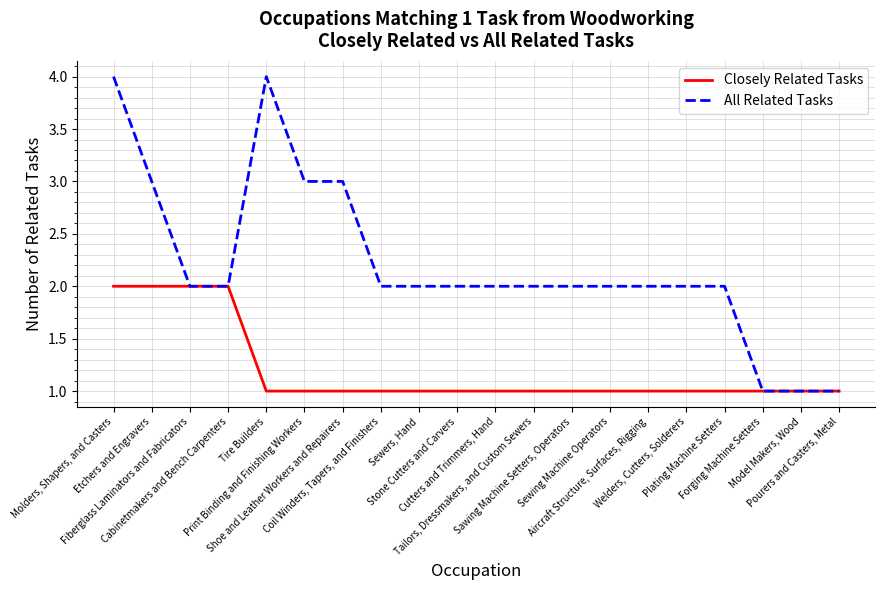

List the series in order of their peak value, highest first.

All Related Tasks, Closely Related Tasks